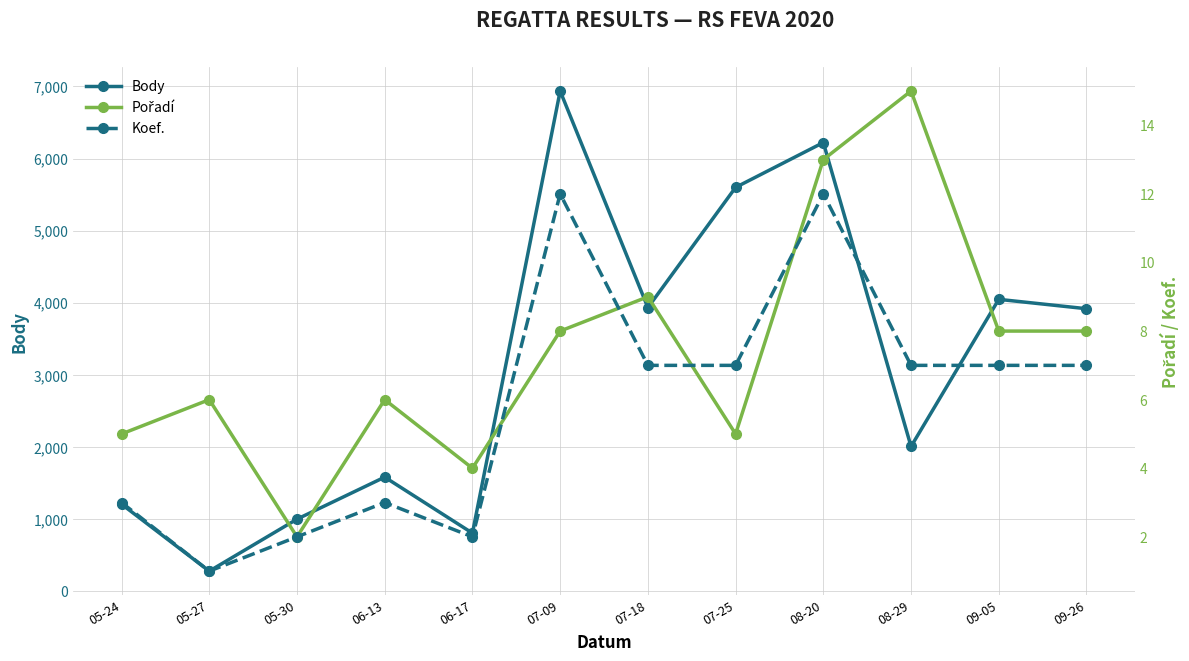

Which category has the highest value across all series?

07-09